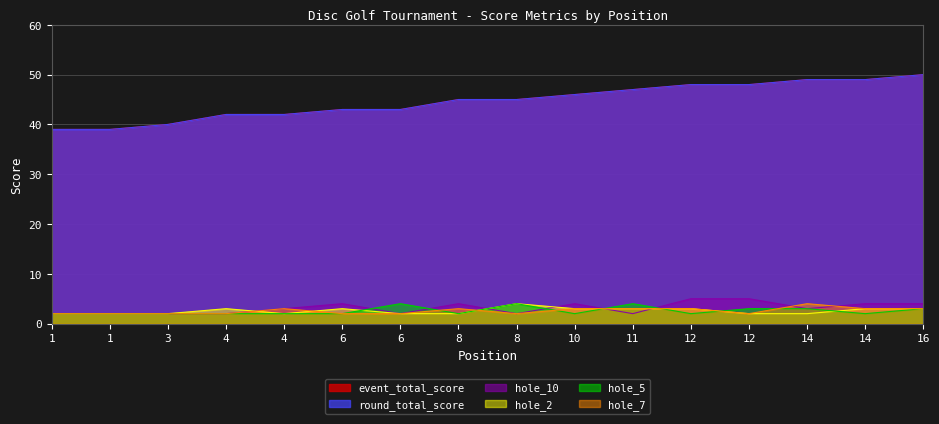

The hole_7 series shows 2 at 1. True or false?

True